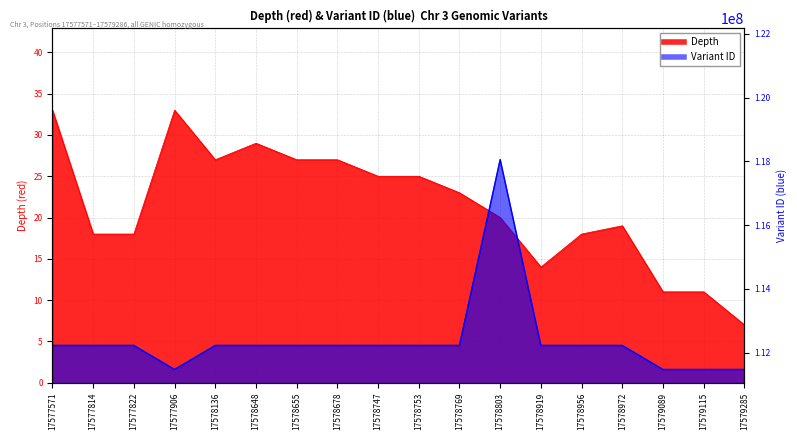

At which category is the sum across all series the highest?

17578803